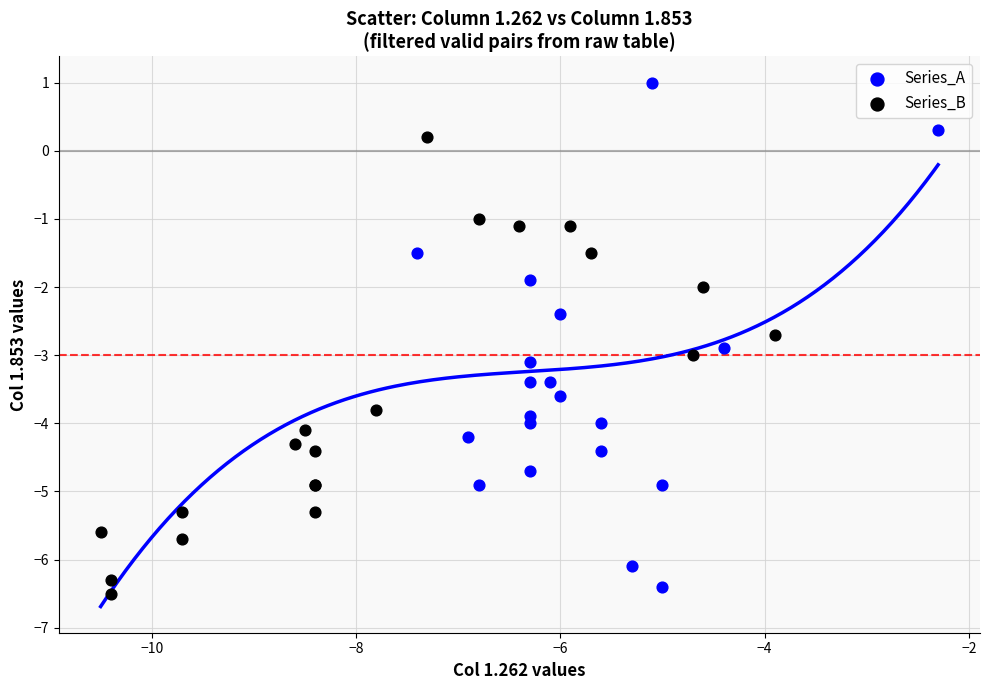

Which series reaches the maximum Y coordinate?

Series_A